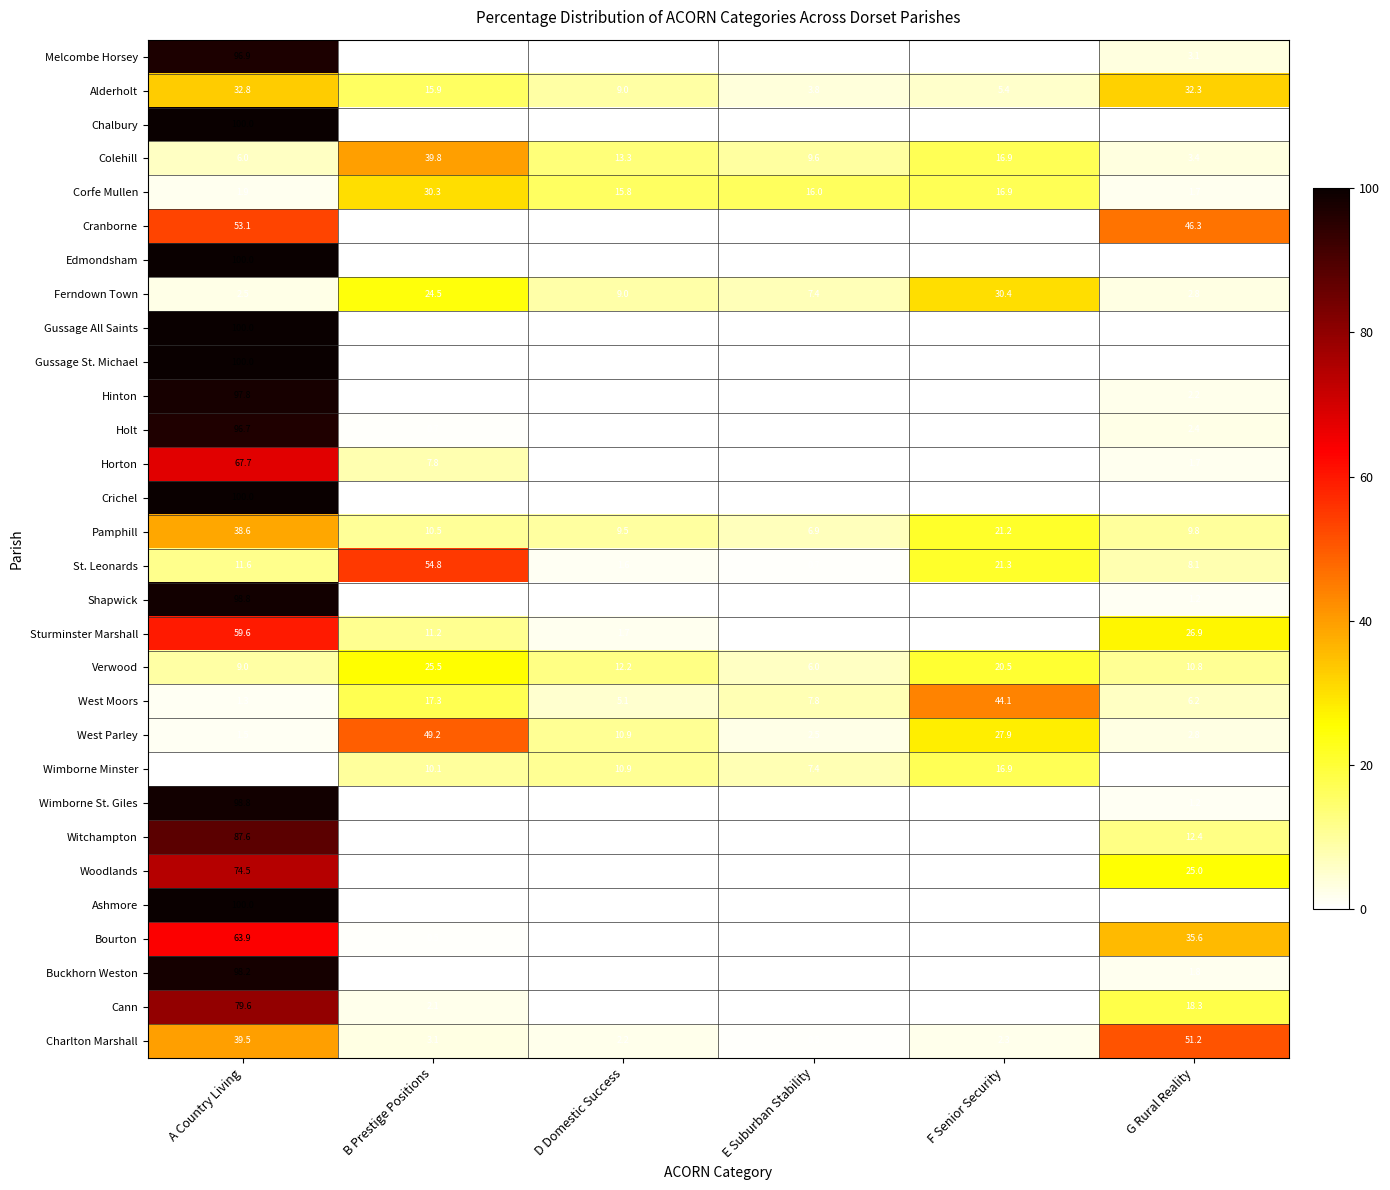

True or false: Melcombe Horsey has a value of 5.5 at G Rural Reality.

False